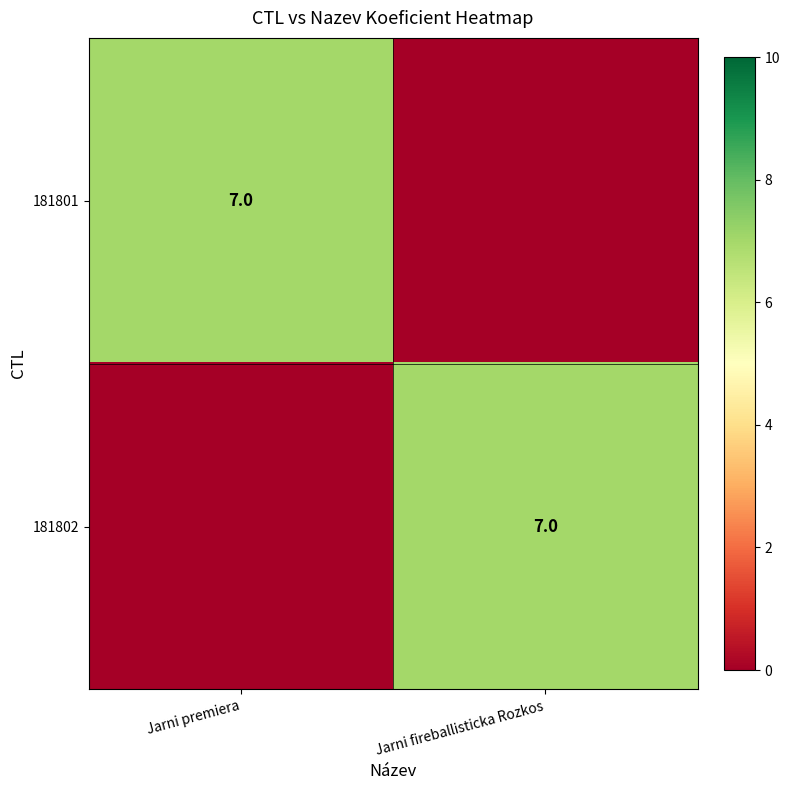

True or false: 181802 has a value of 7 at Jarni fireballisticka Rozkos.

True